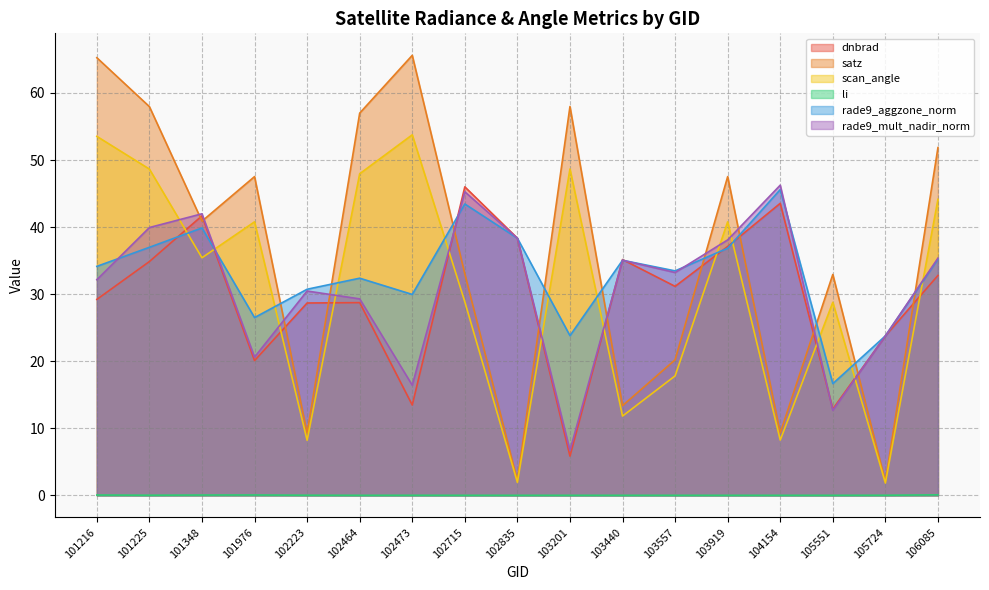

At which category does rade9_aggzone_norm reach its first local valley?

101976